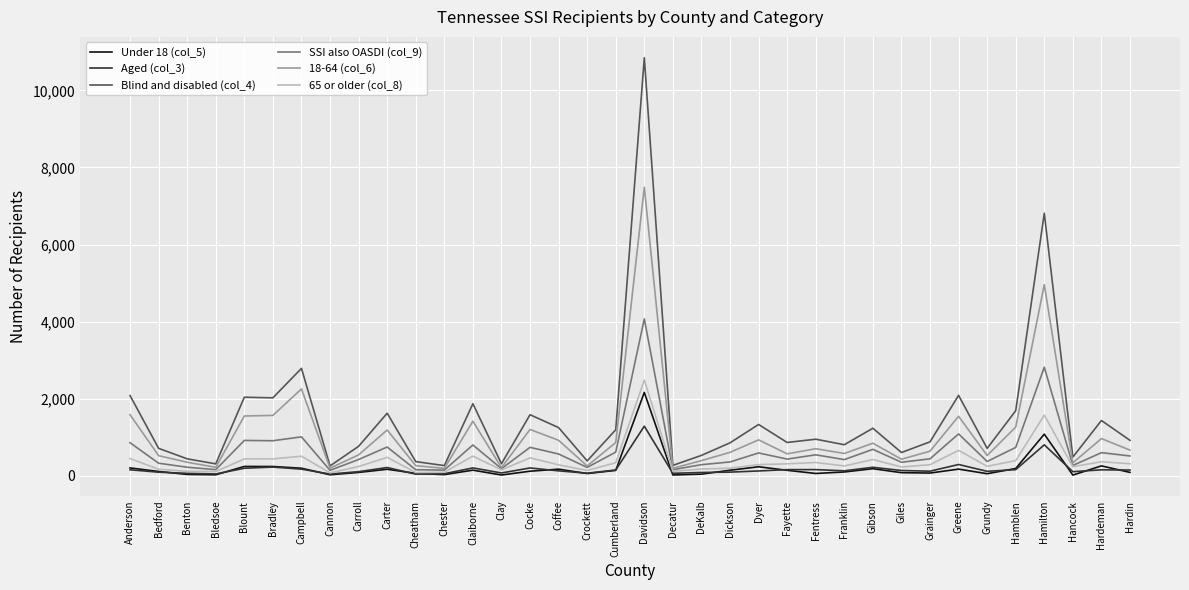

At which category is the sum across all series the highest?

Davidson